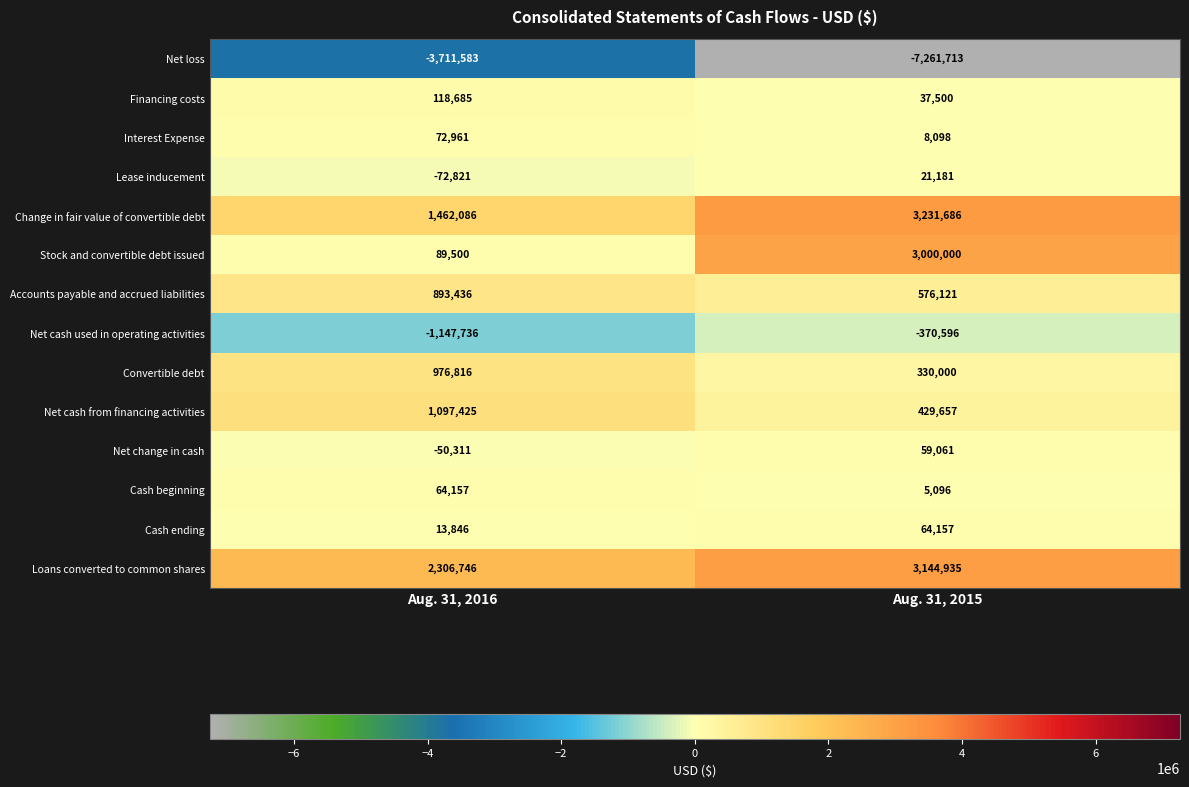

What is the sum of all Net cash used in operating activities values?

-1518332